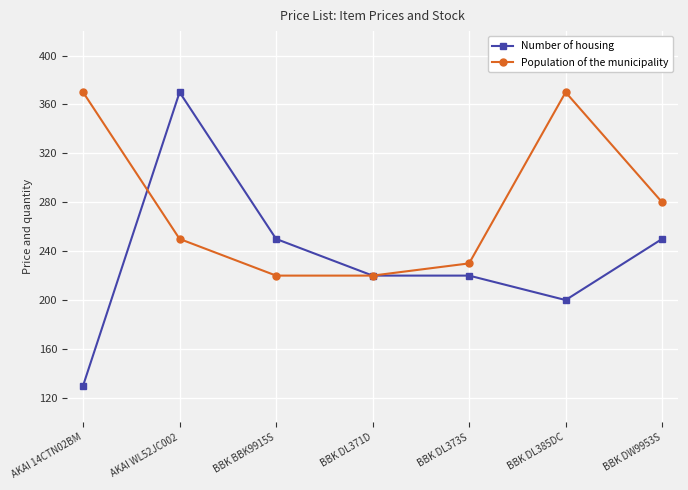

Rank the series at BBK DW9953S from lowest to highest value.

Number of housing, Population of the municipality